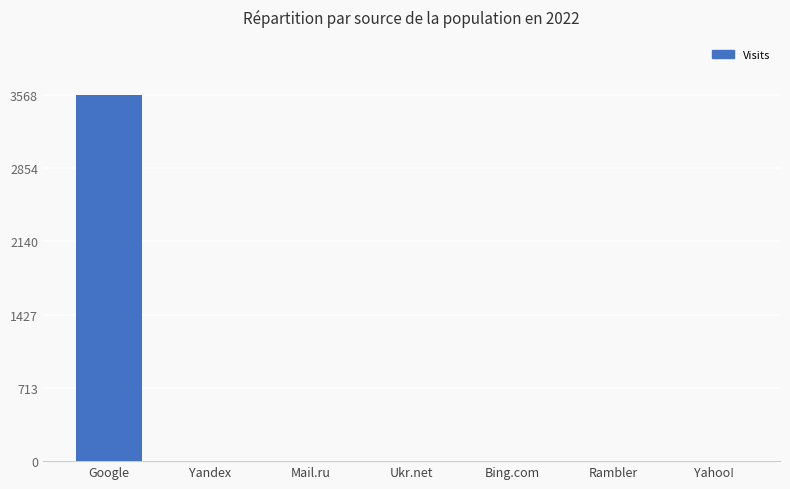

What is the change in value from Mail.ru to Bing.com?

-1